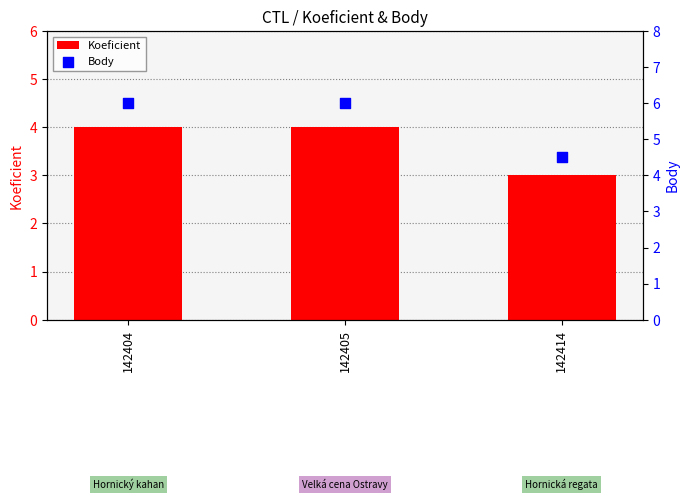

Which series reaches the maximum Y coordinate?

Body